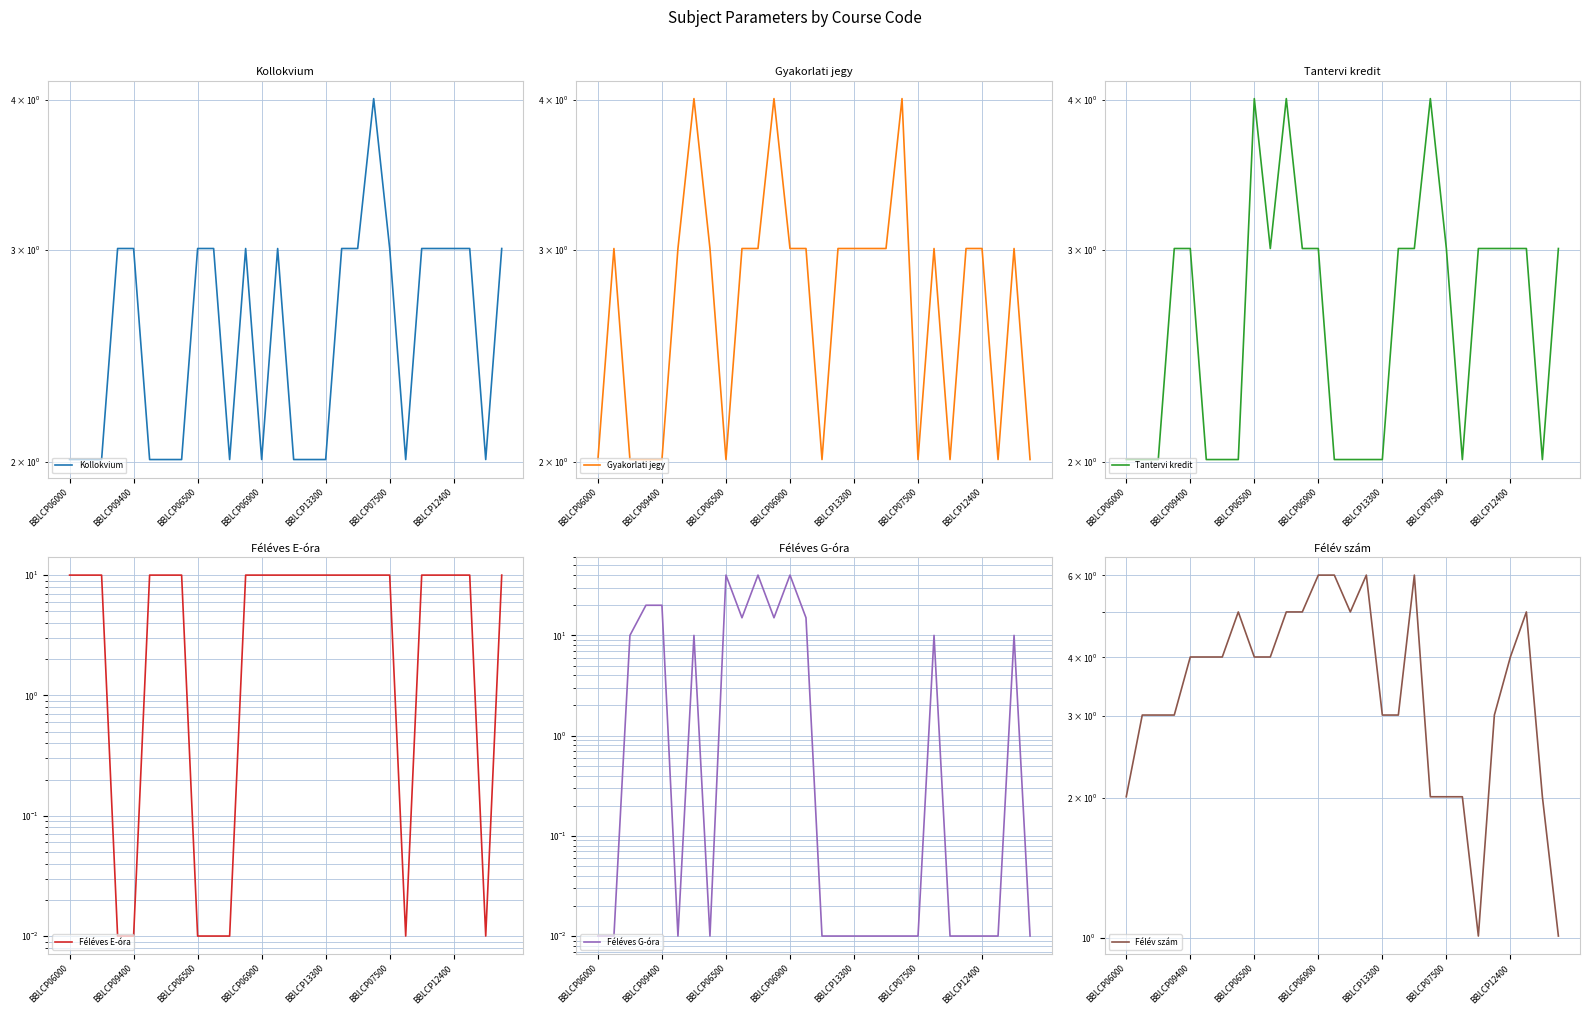

At which label is Félév szám closest to 3?

BBLCP09400